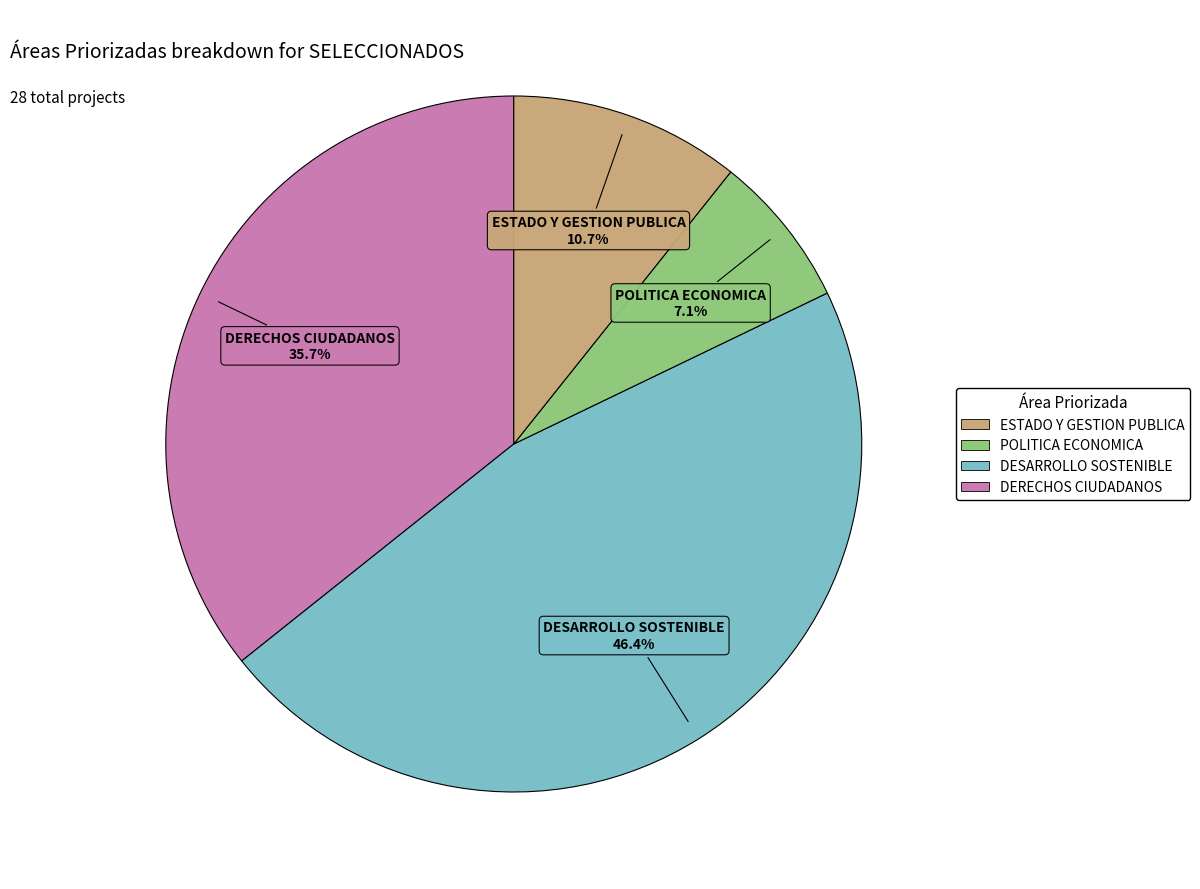

Does any single category account for the majority?

No